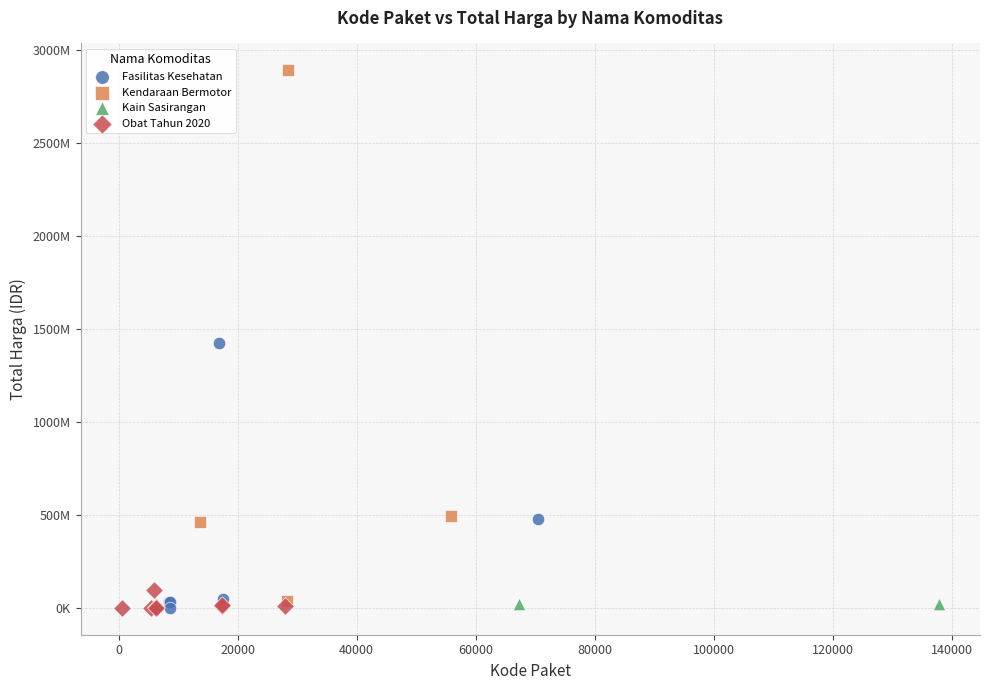

Which series has the widest spread of Y values?

Kendaraan Bermotor